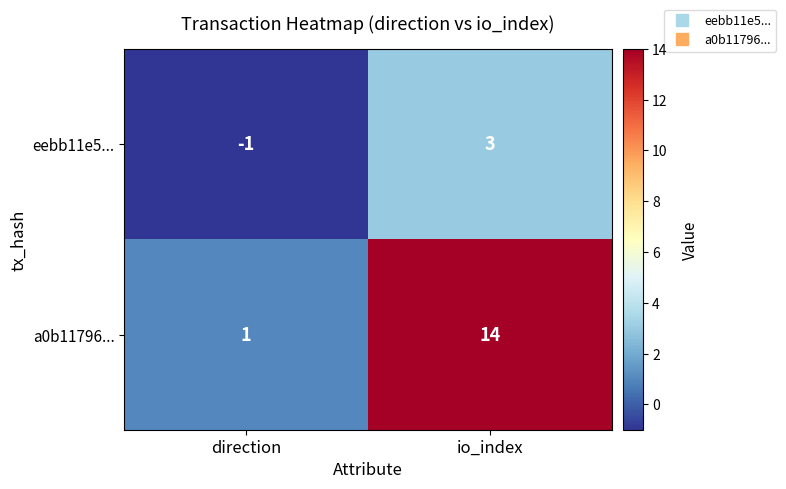

What is the difference between the maximum and minimum values in the a0b11796... series?

13